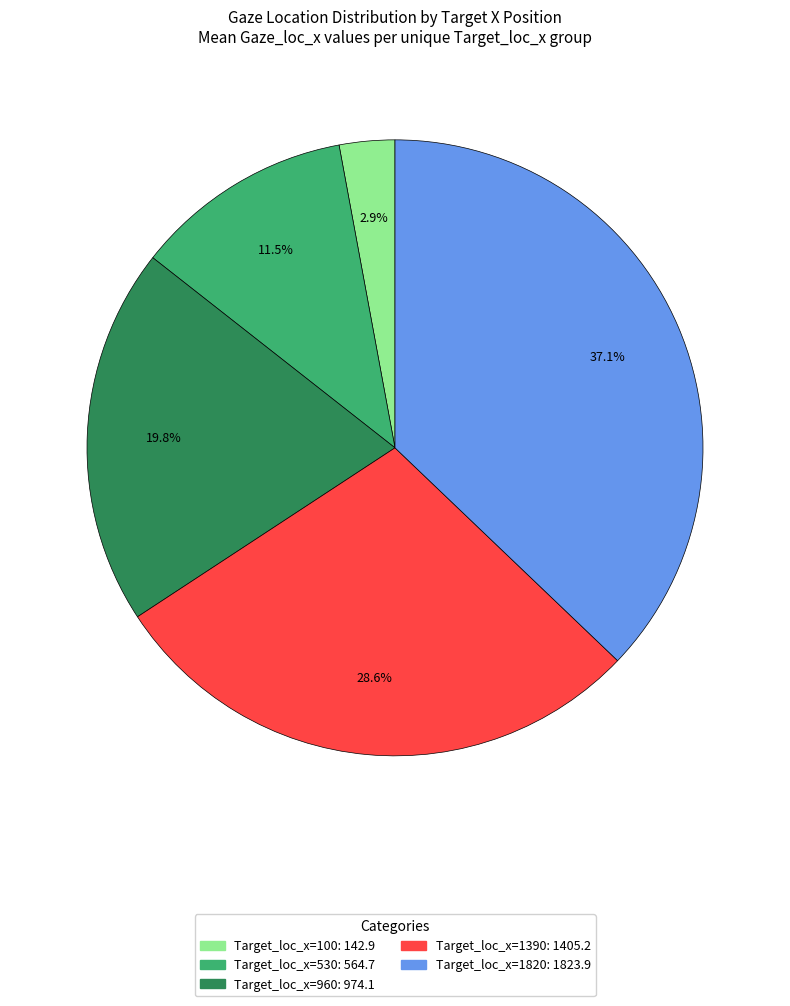

Does any single category account for the majority?

No